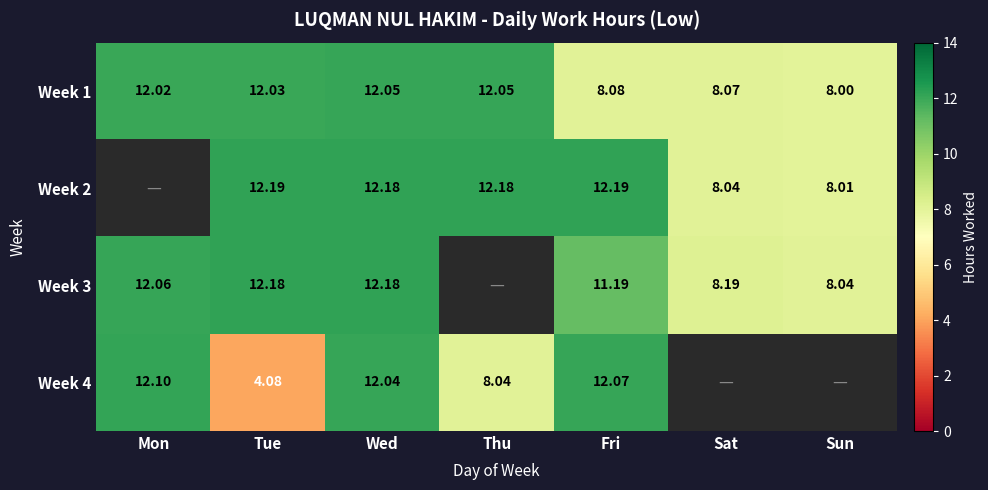

Where is Week 1 nearest to the value 10?

Fri